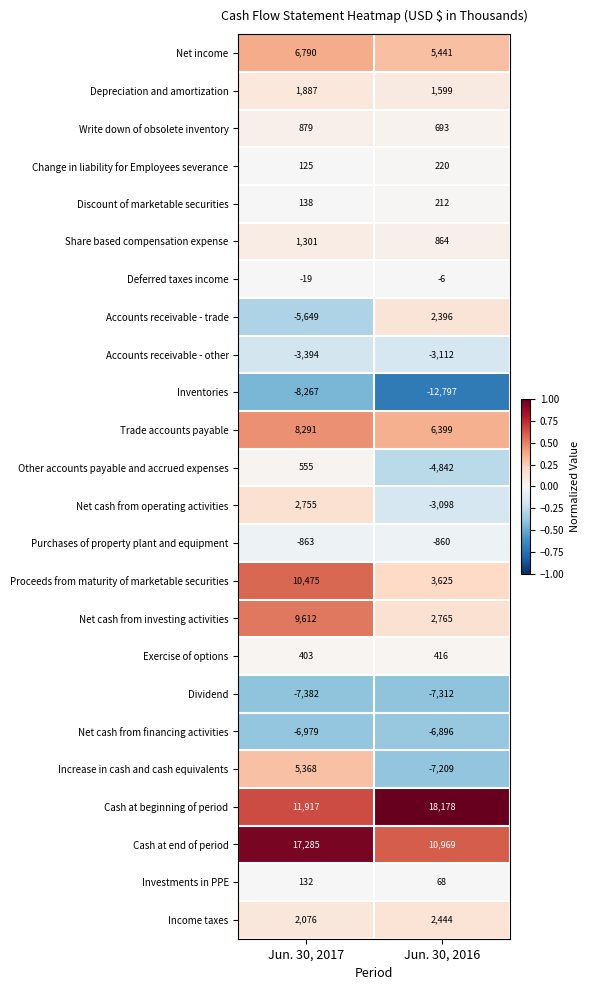

Between Jun. 30, 2017 and Jun. 30, 2016, which series saw the biggest shift?

Increase in cash and cash equivalents